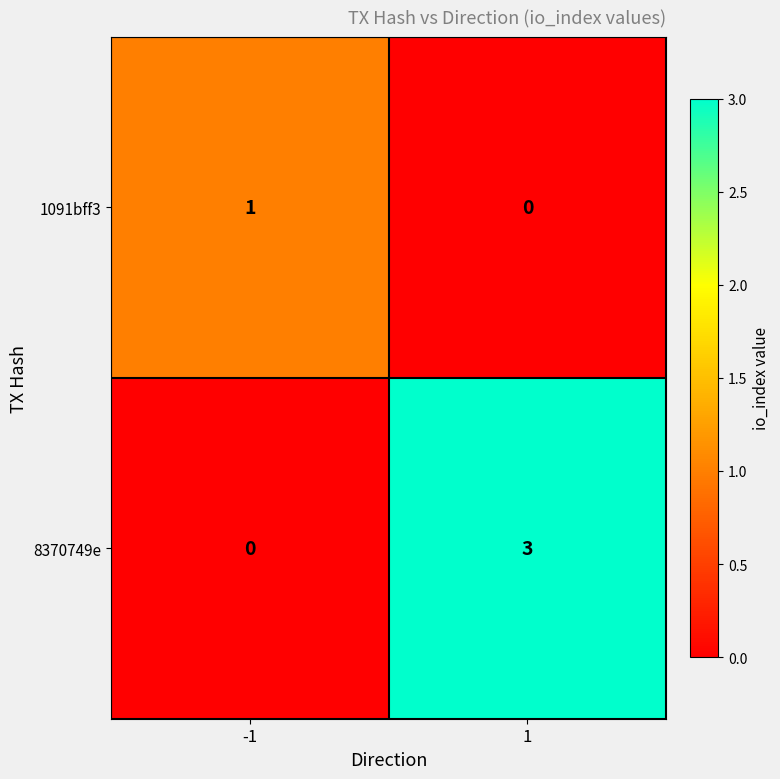

What is the spread (max minus min) of values at 1?

3